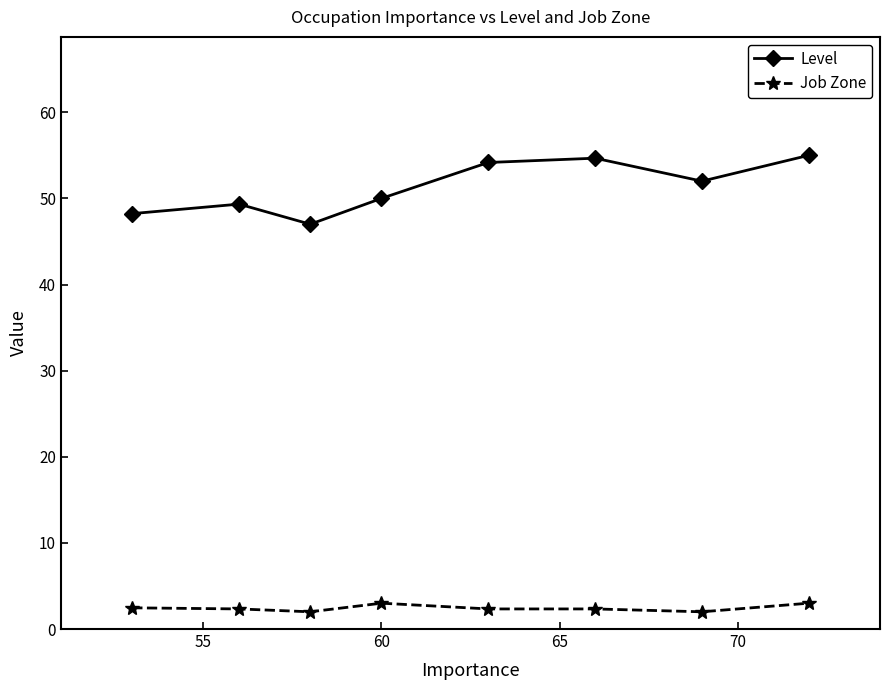

What are all the series names shown in the legend?

Level, Job Zone